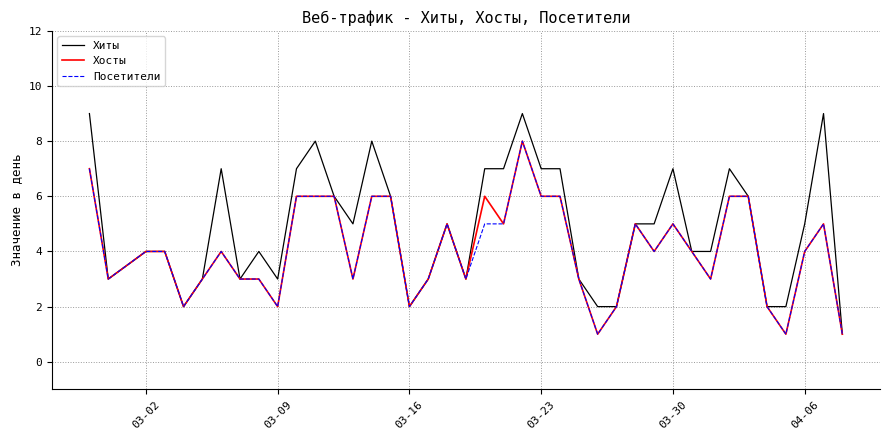

What is the greatest value displayed?

9